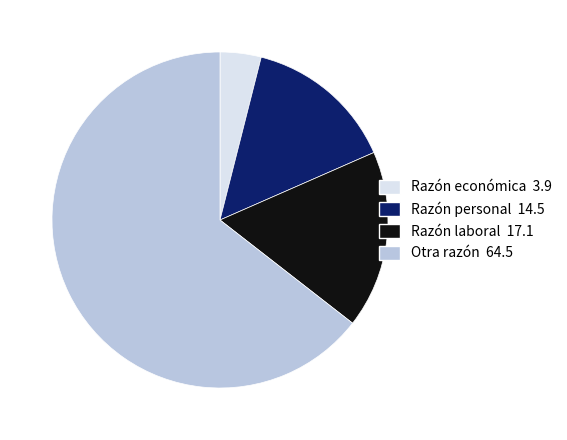

Does any single category account for the majority?

Yes